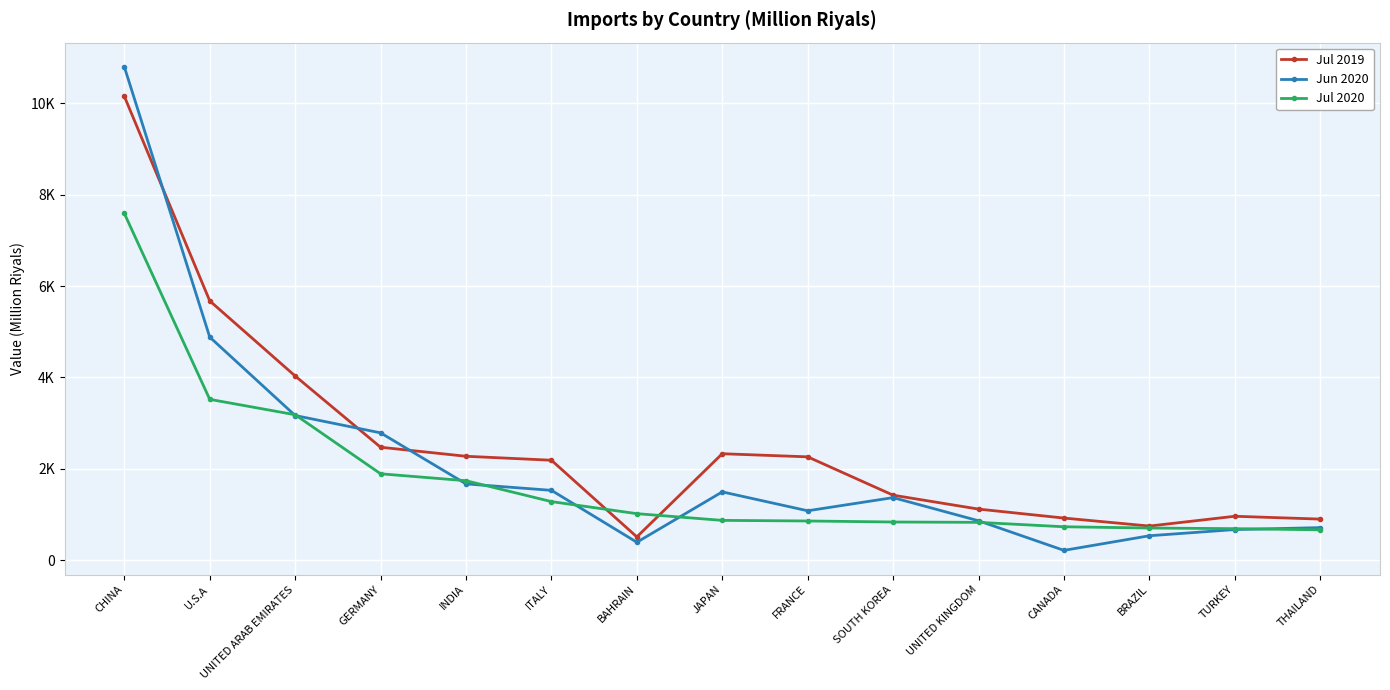

What are all the series names shown in the legend?

Jul 2019, Jun 2020, Jul 2020